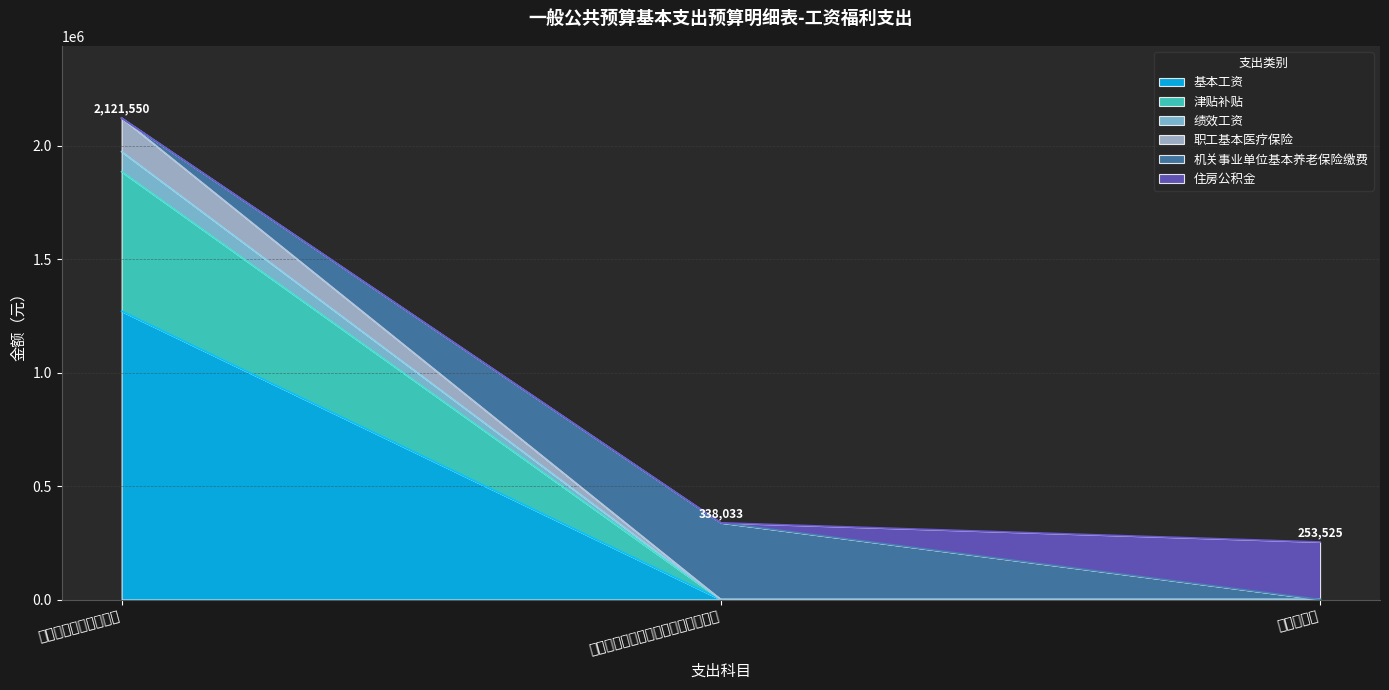

How many categories are shown in the chart?

3